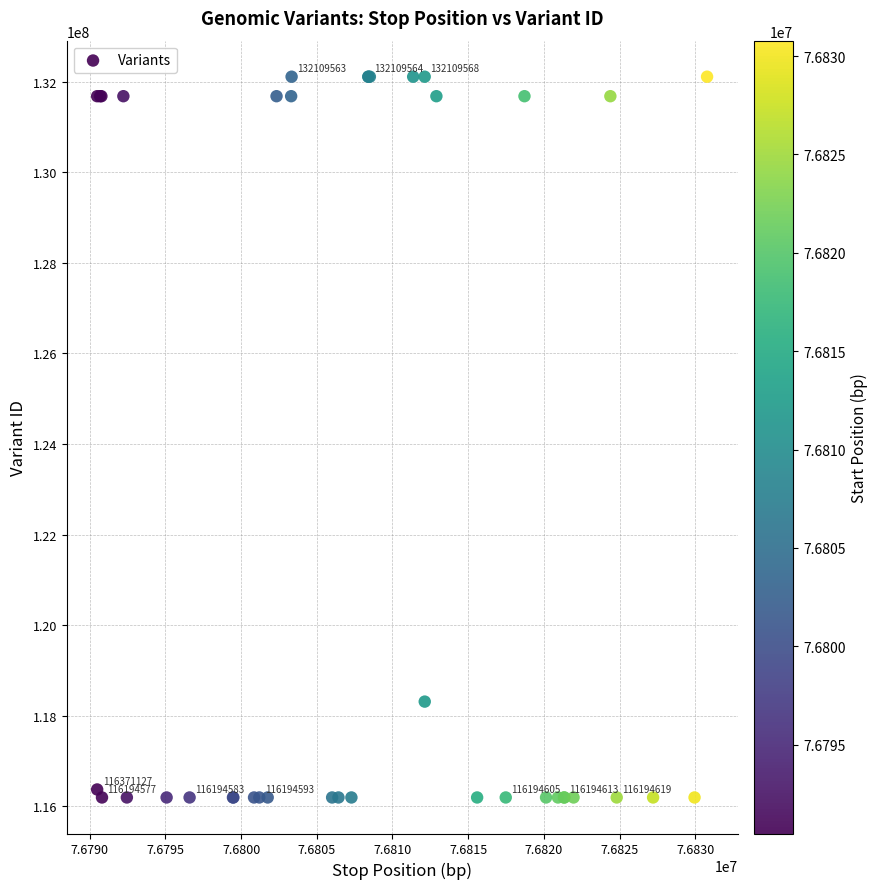

What Y value in the scatter plot is closest to 124152073?

118311310